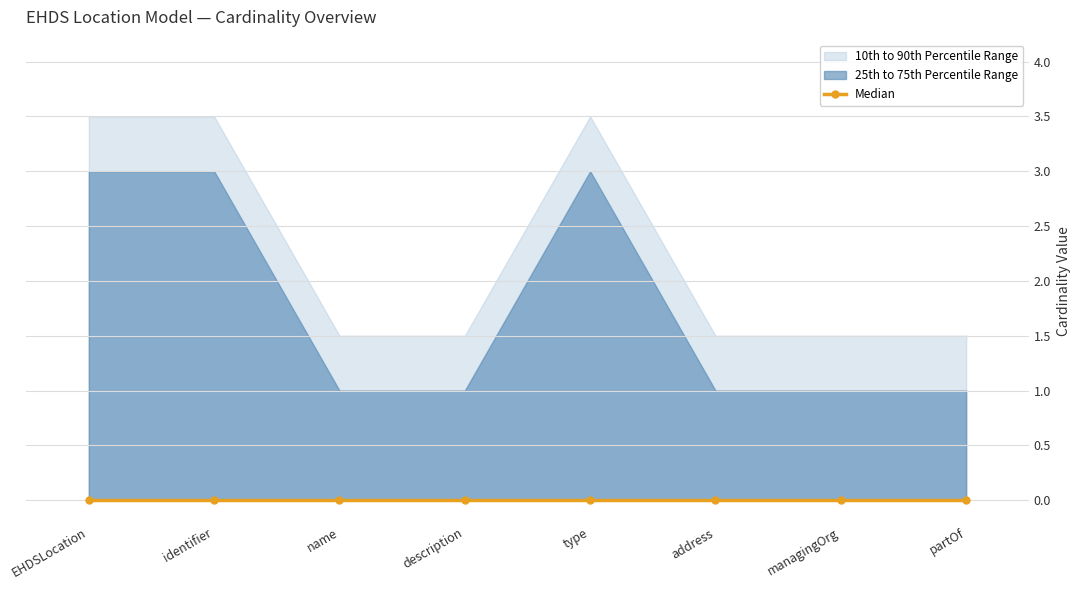

What position from the right is EHDSLocation.managingOrganisation?

2